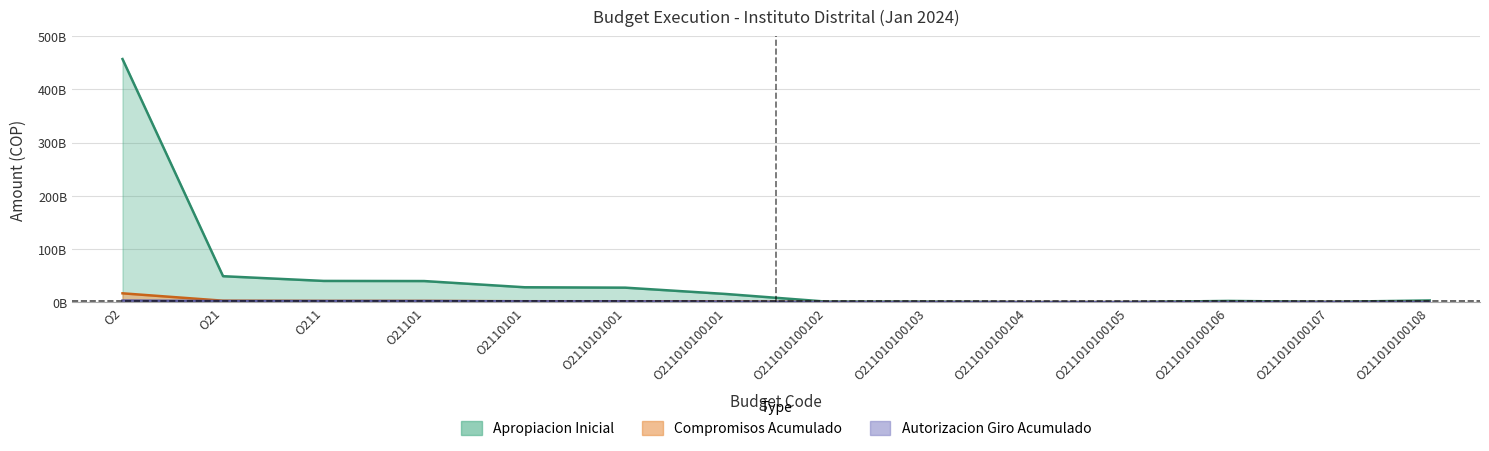

Between O211010100102 and O211010100108, which series saw the biggest shift?

Apropiacion Inicial